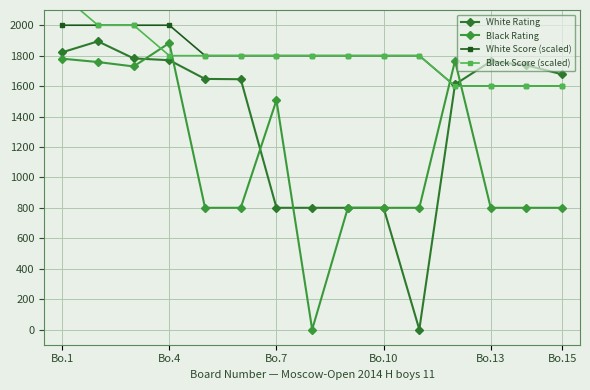

In Black Rating, how many points are lower than both neighbors (excluding endpoints)?

2